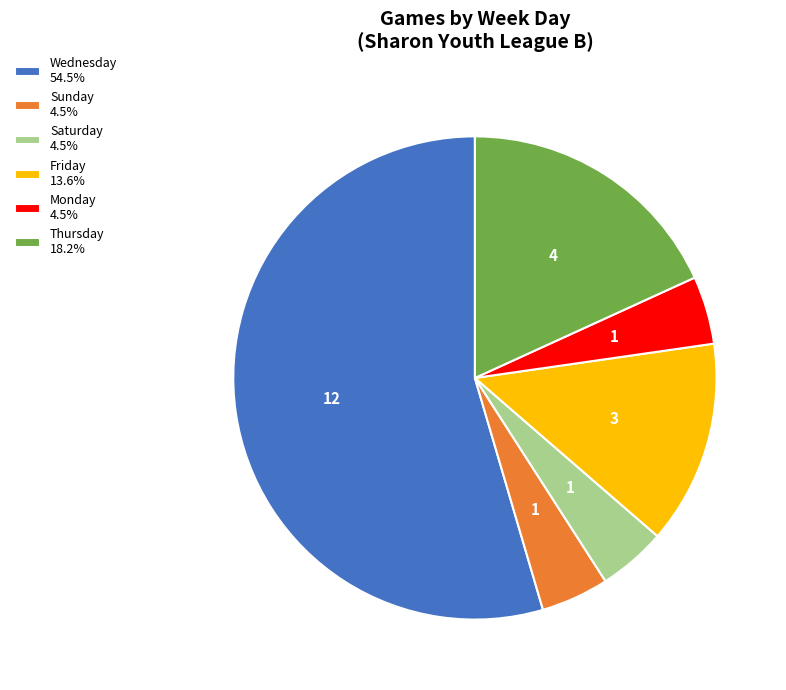

Approximately how many times larger is the value at Wednesday 54.5% compared to Sunday 4.5%?

12.0